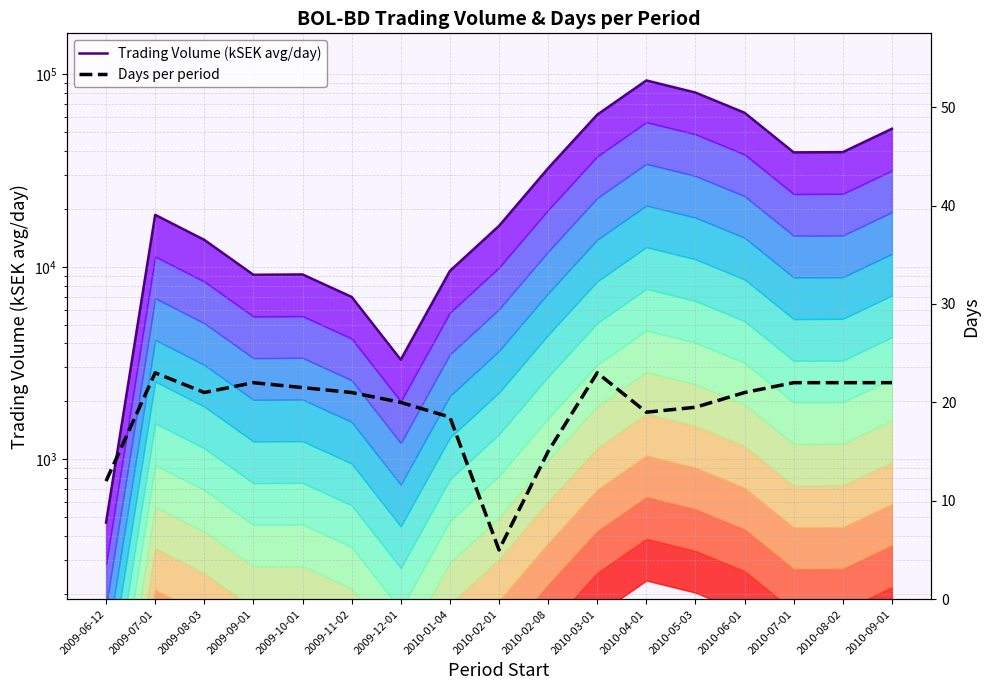

What is the label of the 11th point from the left?

2010-03-01